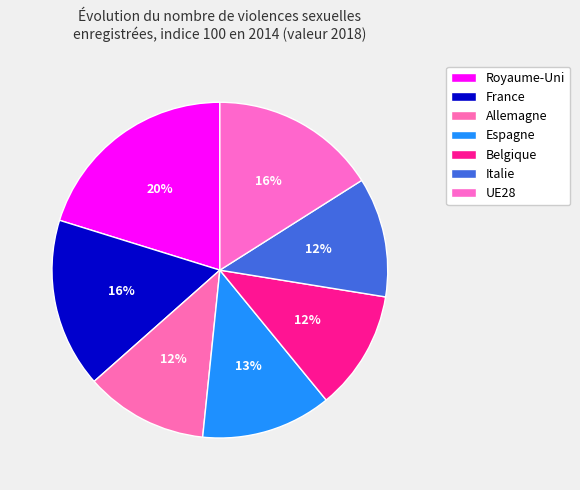

To the nearest percent, what is the average slice percentage?

14%